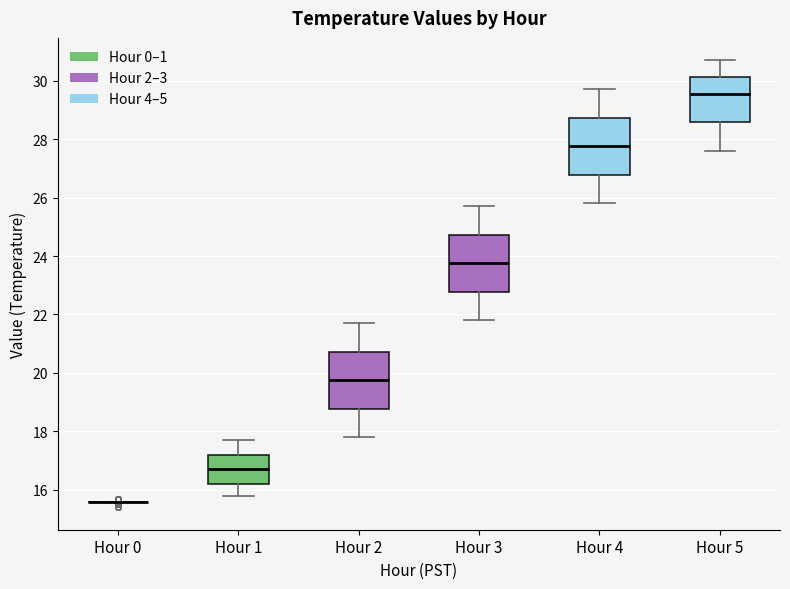

Reading left to right, transcribe this box plot: for each box, give where its median line is, the range the box spans, and where its two whiskers end, as read against the y-axis. The values are not printed on the chart, so give them approximately, as read against the axis.

Hour 0: box collapsed to a line at 15.6, whiskers 15.6 to 15.6
Hour 1: median 16.8, box 16.2 to 17.2, whiskers 15.8 to 17.8
Hour 2: median 19.8, box 18.8 to 20.8, whiskers 17.8 to 21.8
Hour 3: median 23.8, box 22.8 to 24.8, whiskers 21.8 to 25.8
Hour 4: median 27.8, box 26.8 to 28.8, whiskers 25.8 to 29.8
Hour 5: median 29.6, box 28.6 to 30.2, whiskers 27.6 to 30.8